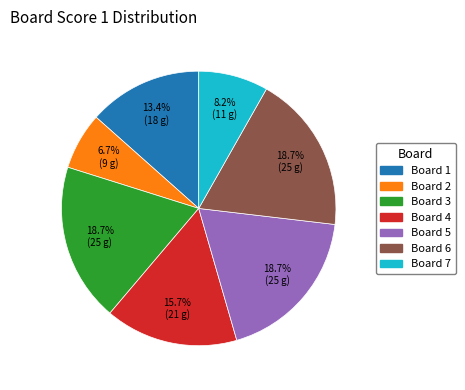

To the nearest percent, what is the average slice percentage?

14%